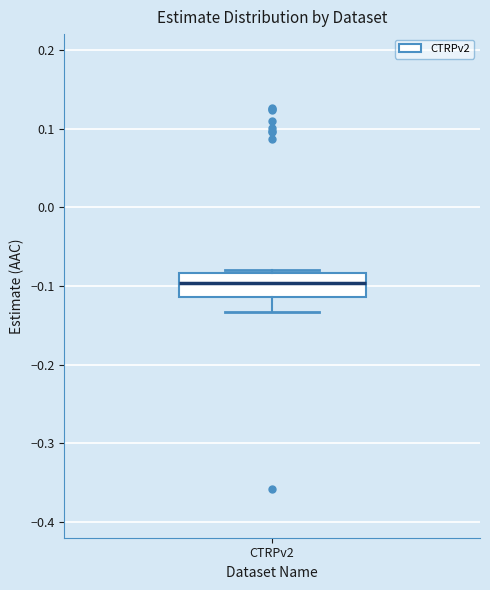

Read this box plot against the y-axis: the position of the median line, the range covered by the box, and the ends of both whiskers. The values are not printed on the chart, so give them approximately, as read against the axis.

median -0.10, box -0.11 to -0.08, whiskers -0.13 to -0.08 (just above the box's upper edge)